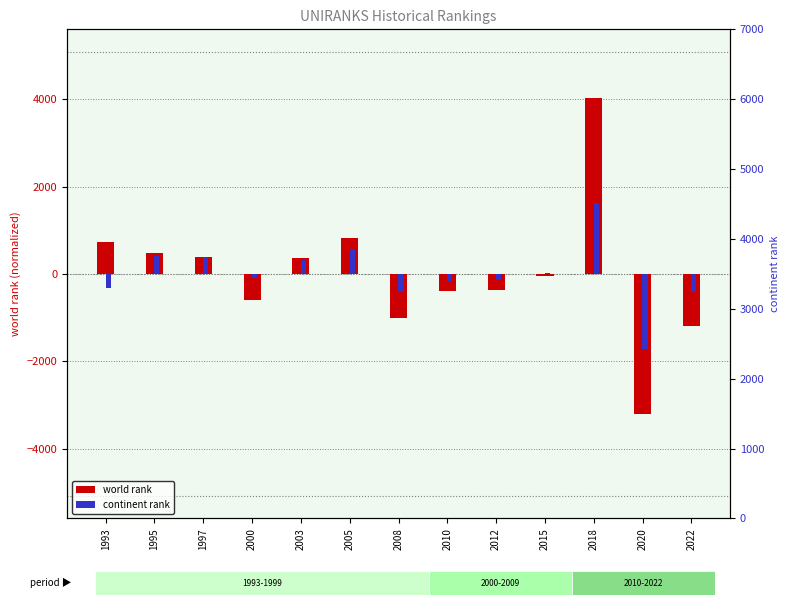

Which label corresponds to the smallest value in the chart?

2020